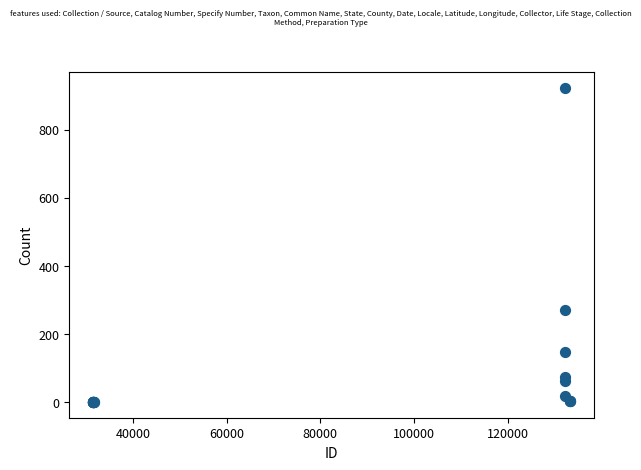

What Y value in the scatter plot is closest to 461?

270